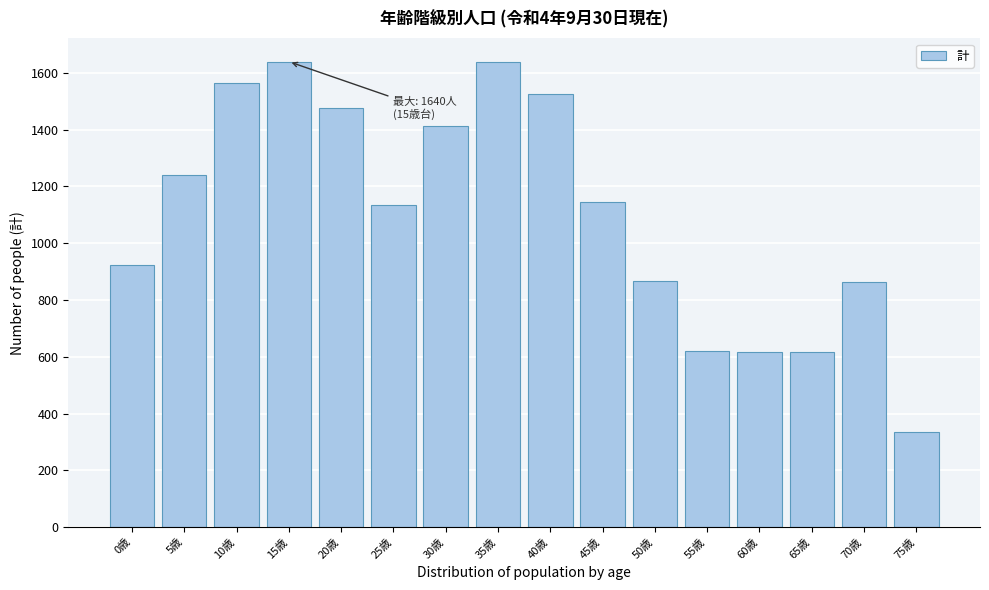

Is it true that the value at 70歳 is 863?

True